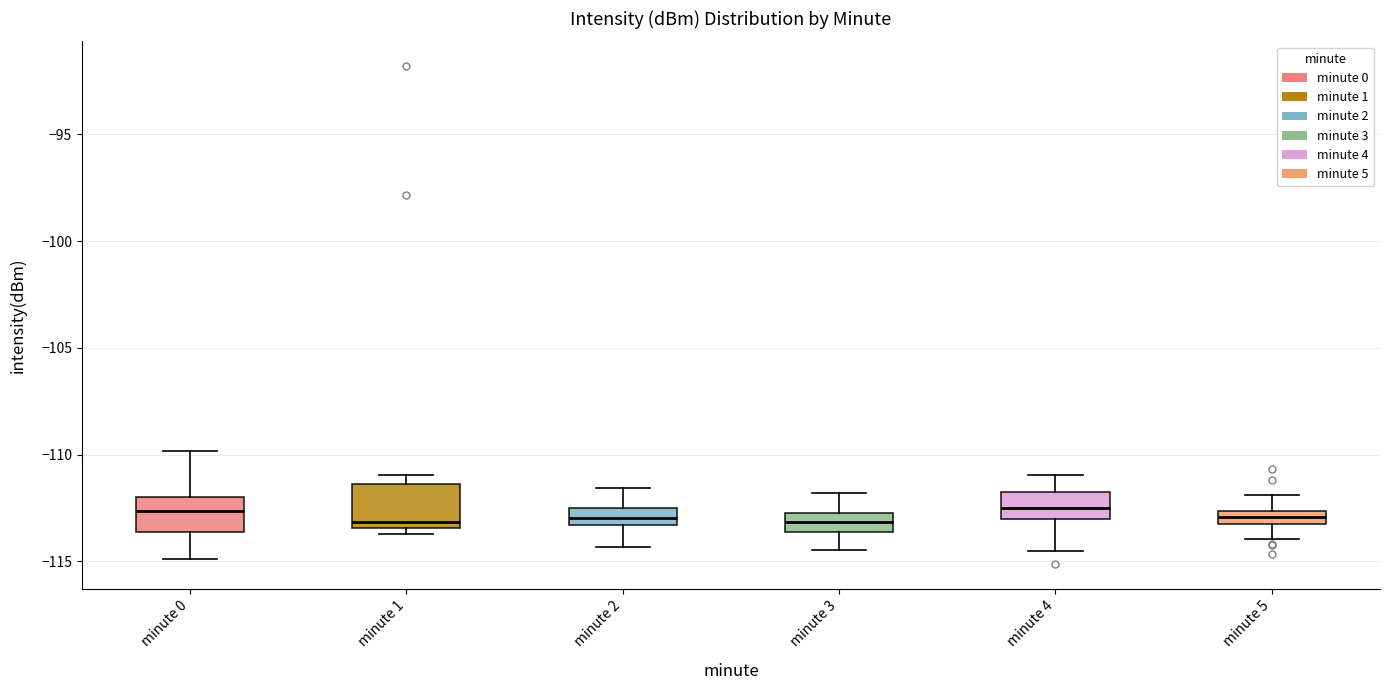

Where does the upper whisker of the box for minute 2 end on the y-axis? The values are not printed on the chart, so give them approximately, as read against the axis.

-111.5